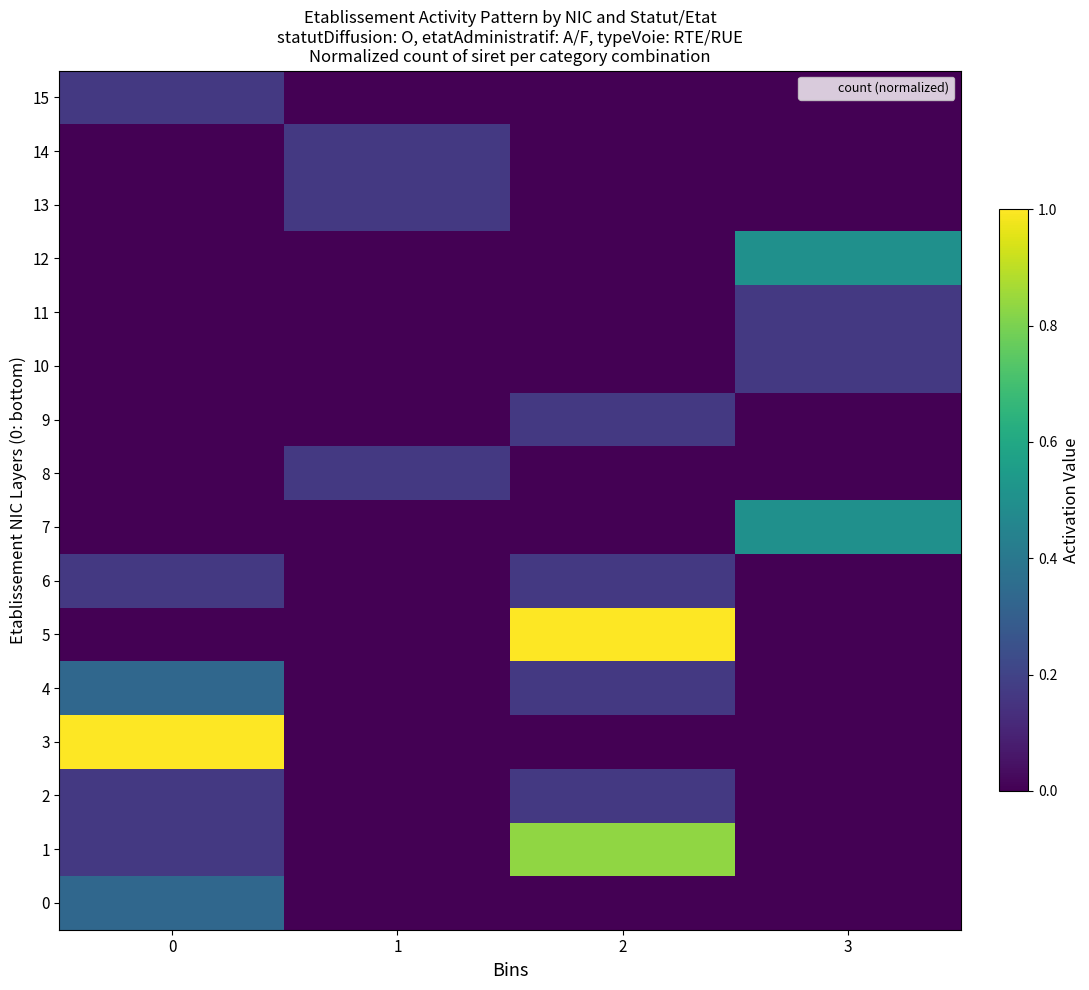

At how many categories does at least one series exceed 0?

4